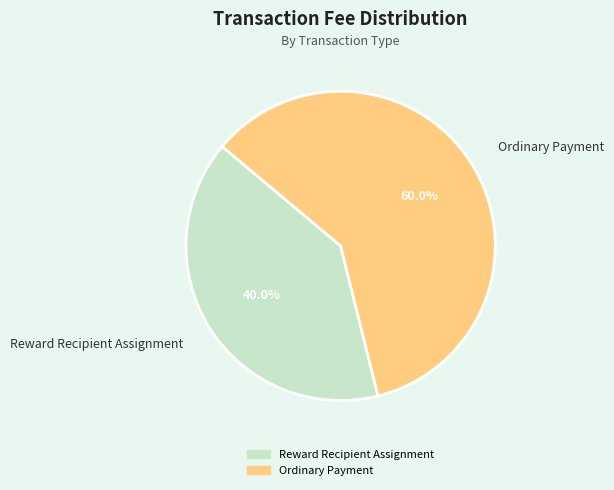

To the nearest percent, what is the average slice percentage?

50%